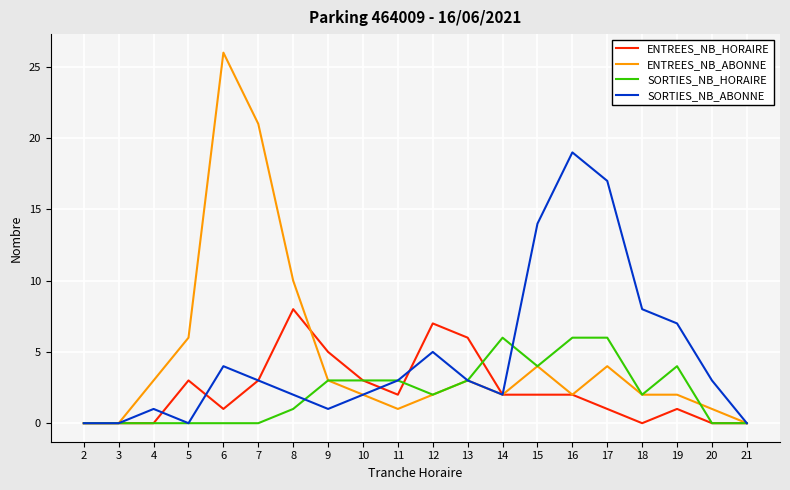

Rank the series by their maximum value, from lowest to highest.

SORTIES_NB_HORAIRE, ENTREES_NB_HORAIRE, SORTIES_NB_ABONNE, ENTREES_NB_ABONNE